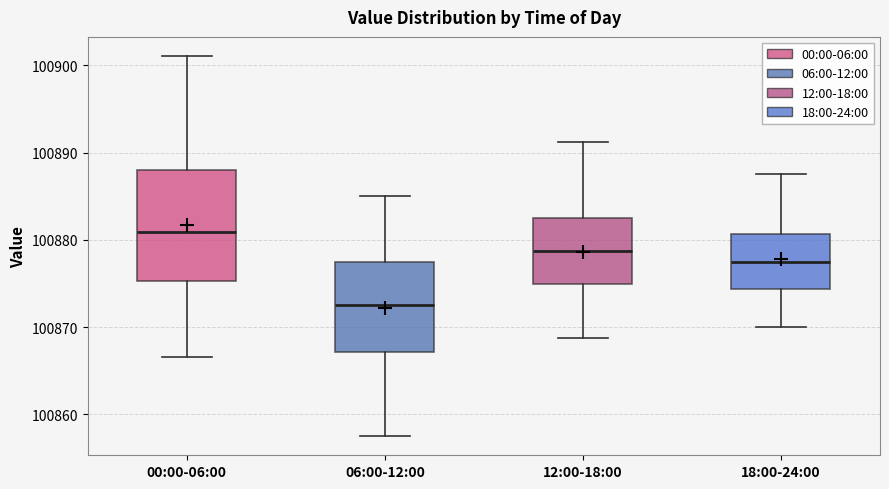

Comparing the boxes themselves (not the whiskers), which one is the tallest?

00:00-06:00